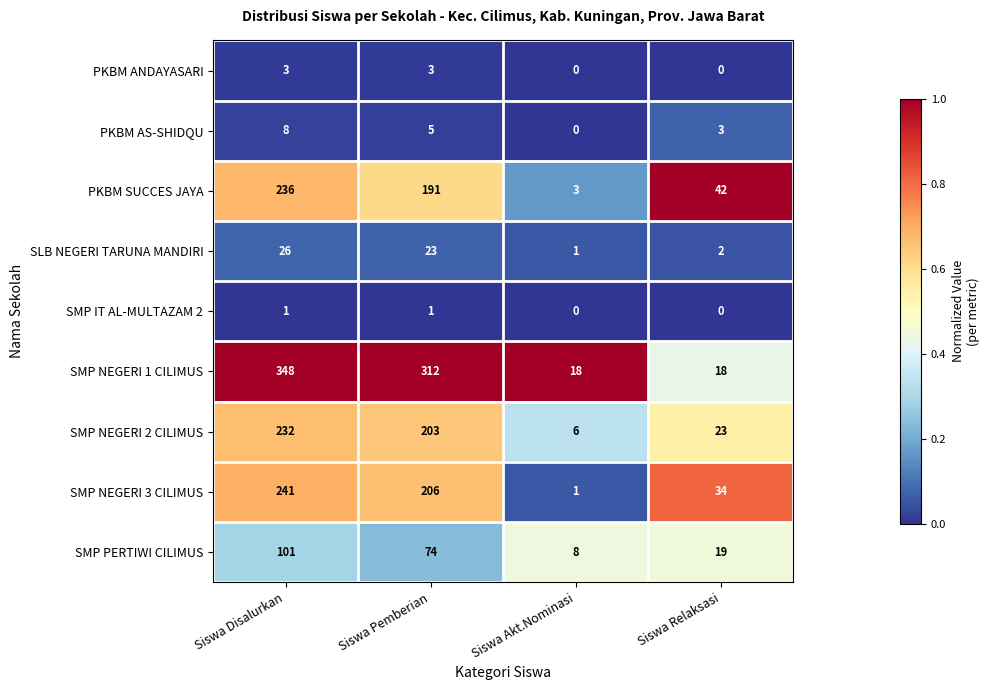

What is the total value across all series at Siswa Akt.Nominasi?

37